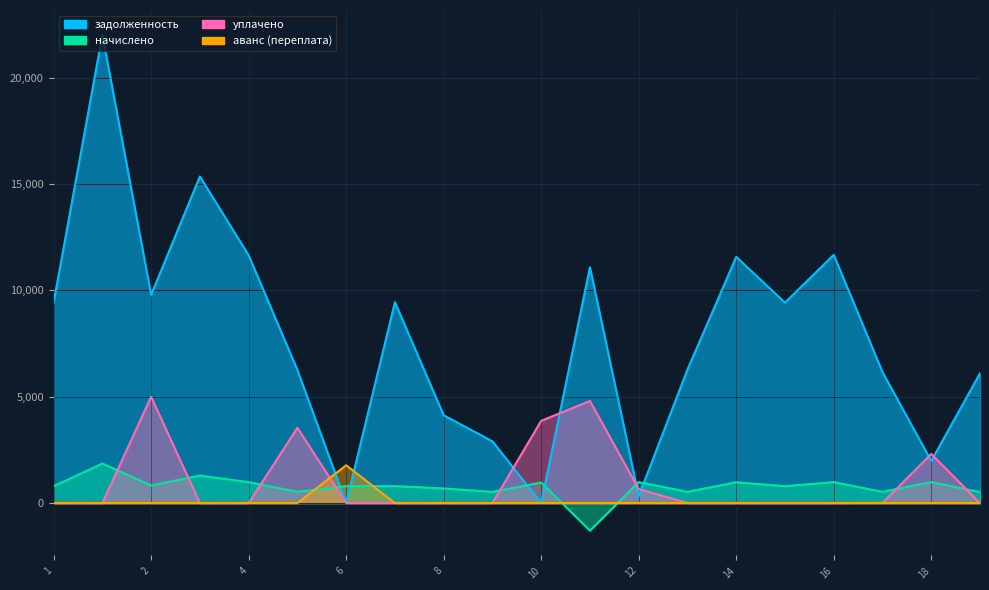

Where is the first local minimum for задолженность?

2